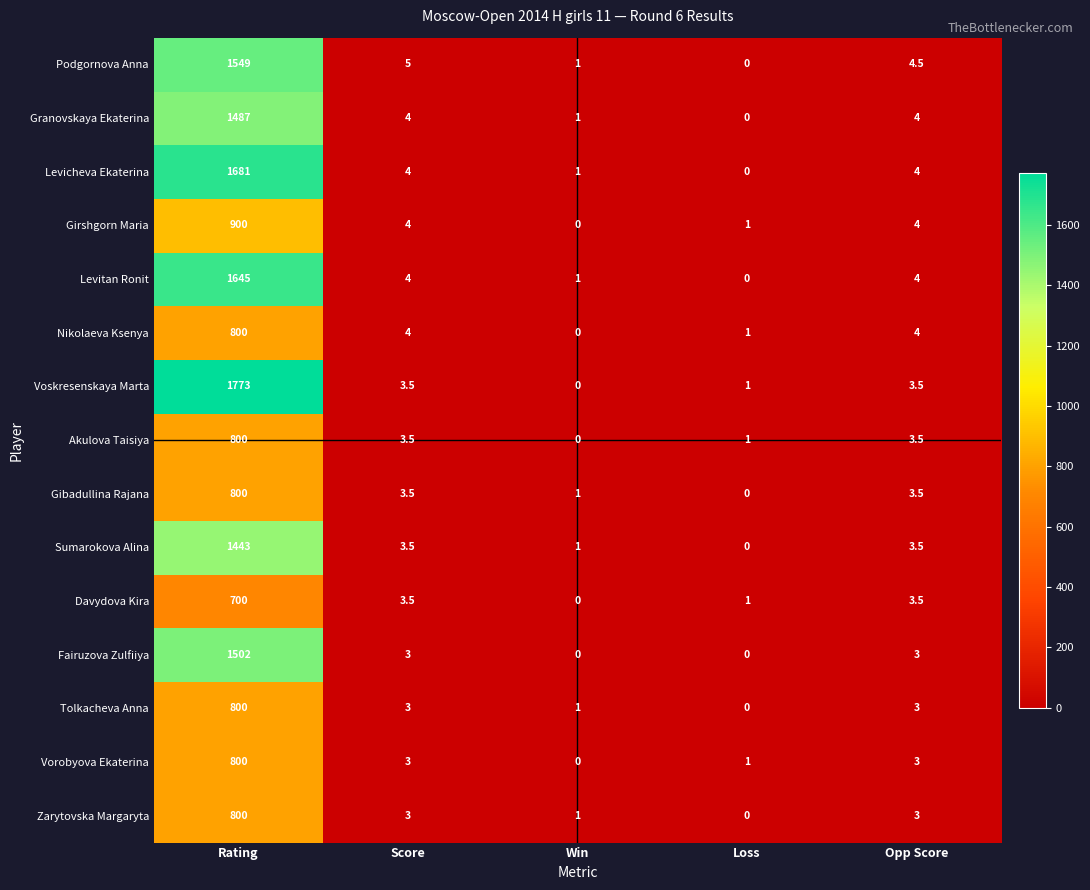

What is the difference between the maximum and second lowest values in the Podgornova Anna series?

1548.0